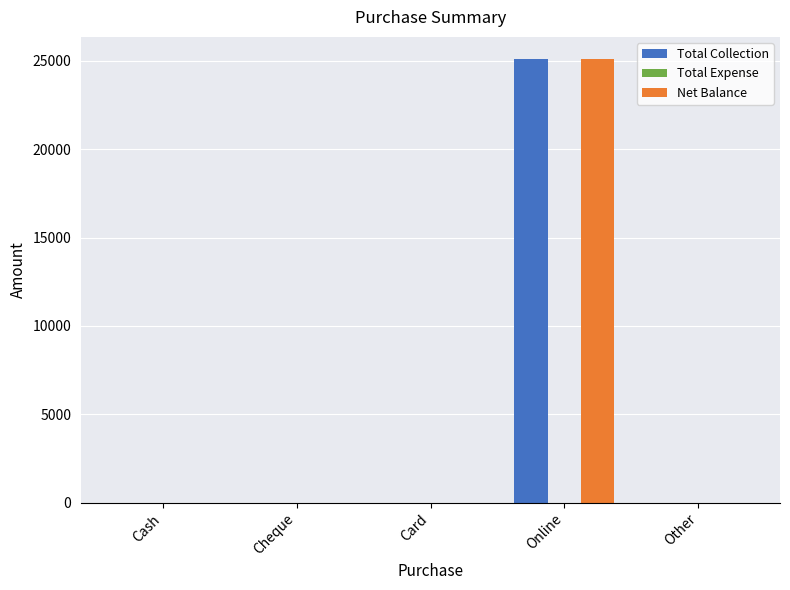

What is the greatest value displayed?

25100